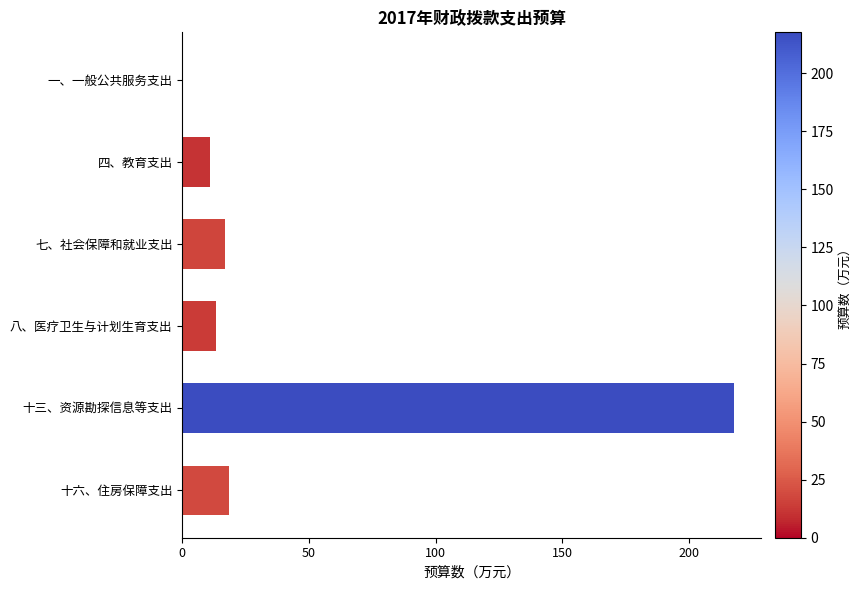

True or false: the data shows 16.8 at 七、社会保障和就业支出.

True